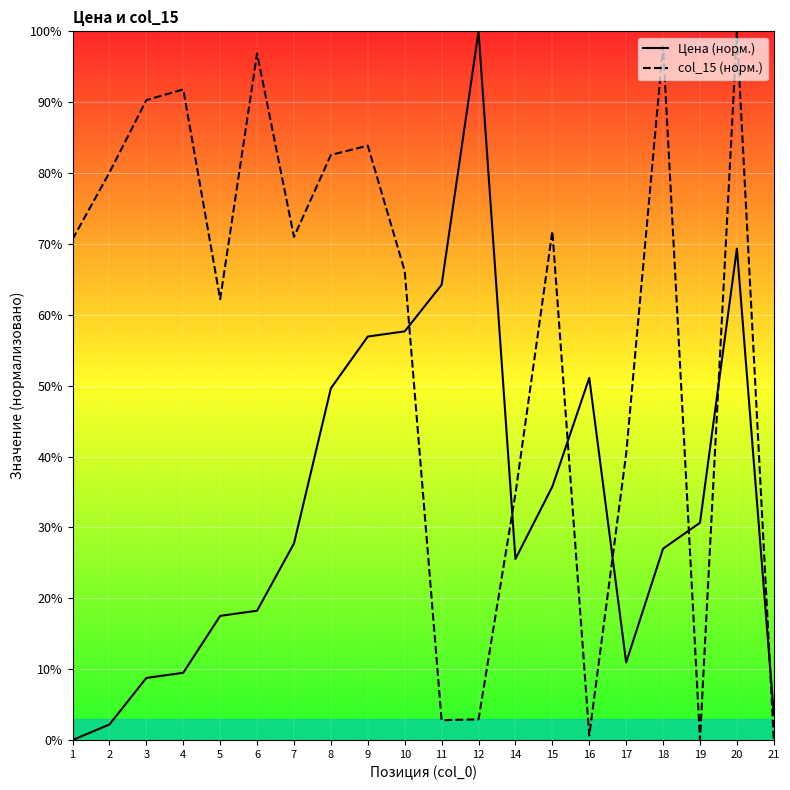

How many positive values does the Цена (норм.) series have?

19